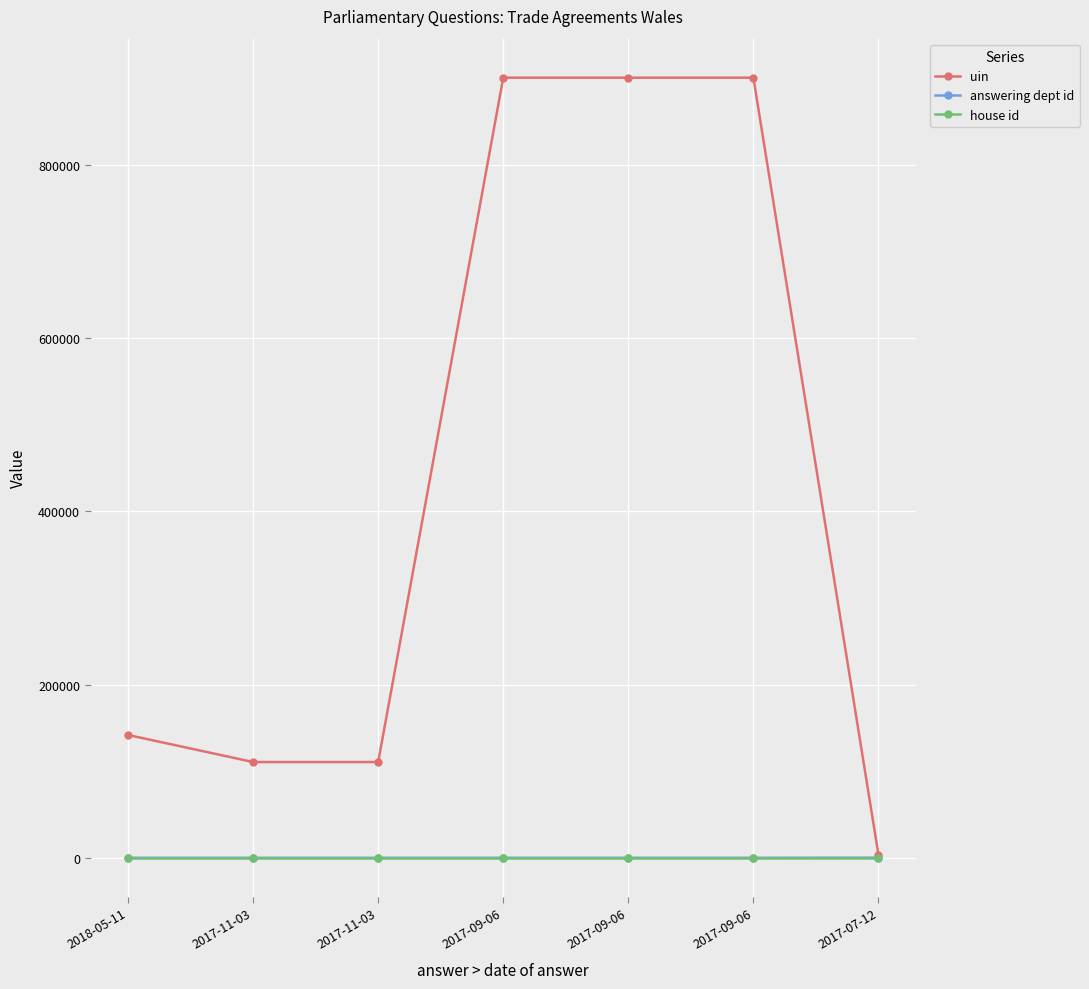

Which category has the highest value across all series?

2017-09-06